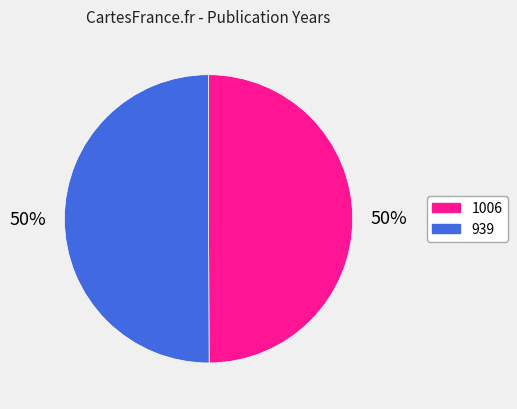

To the nearest percent, what percentage of the pie is 1006?

50%